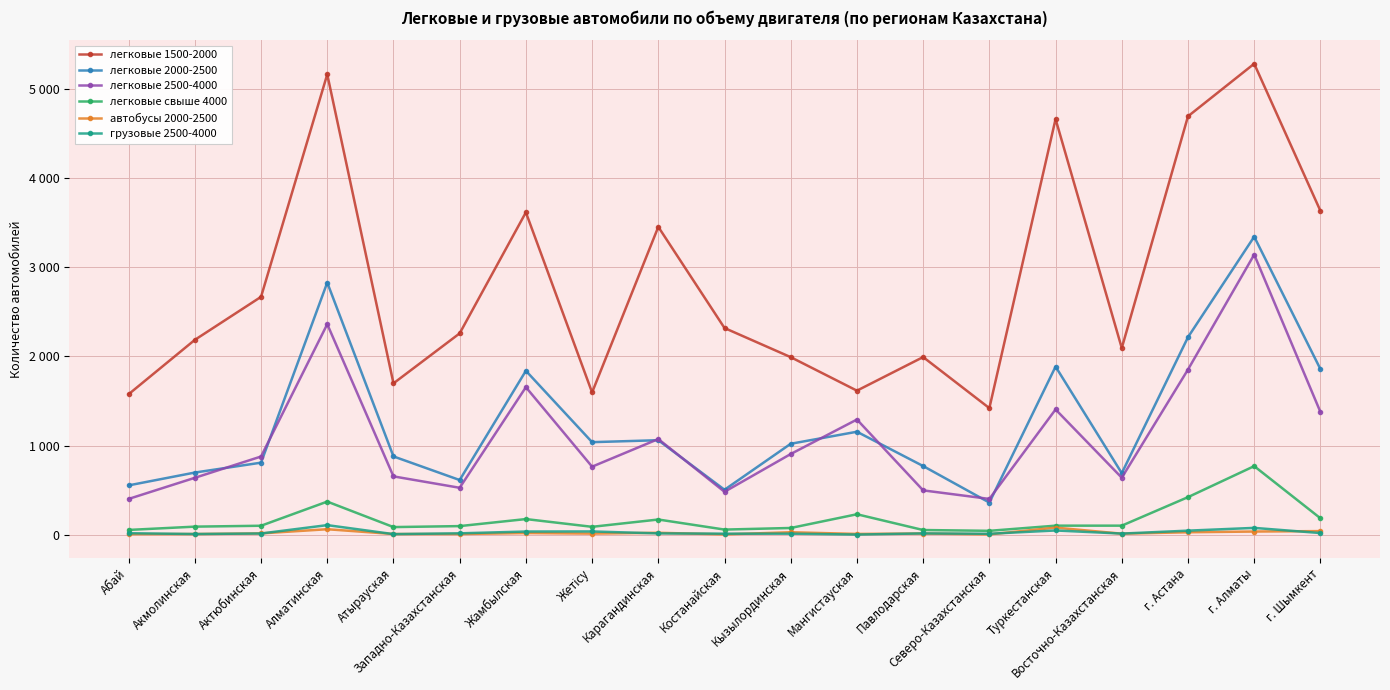

True or false: легковые свыше 4000 and грузовые 2500-4000 intersect in this chart.

False